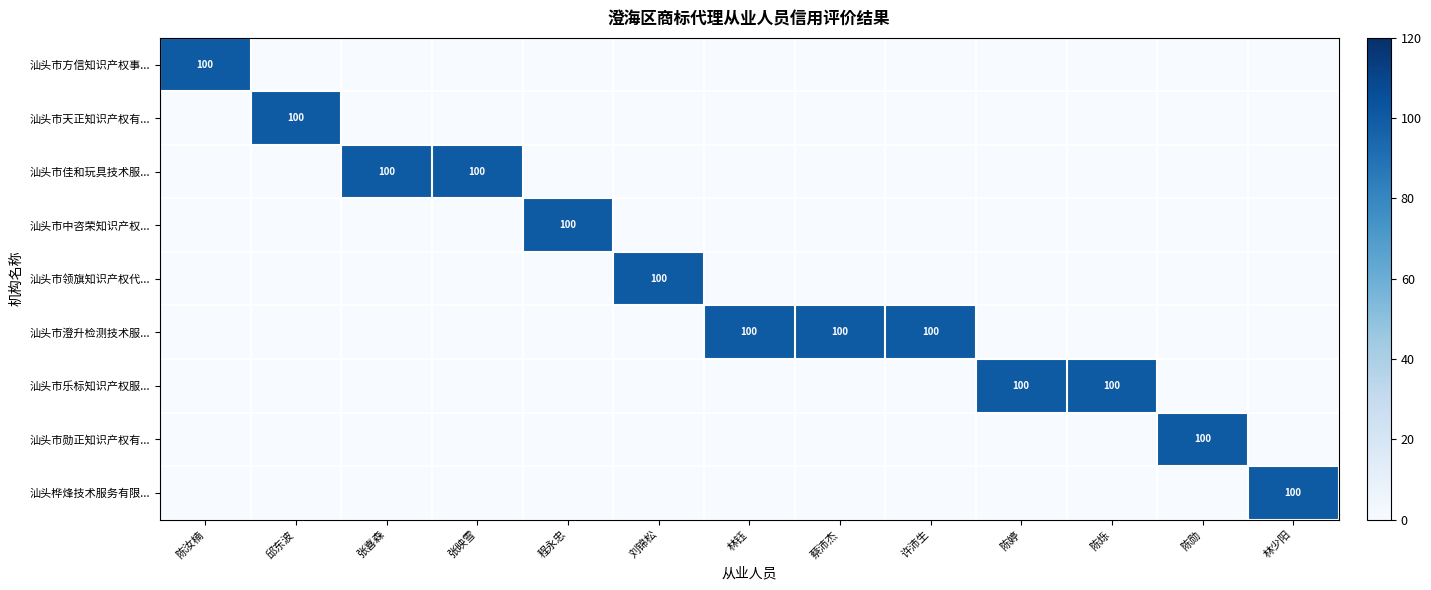

What is the spread (max minus min) of values at 刘锦松?

100